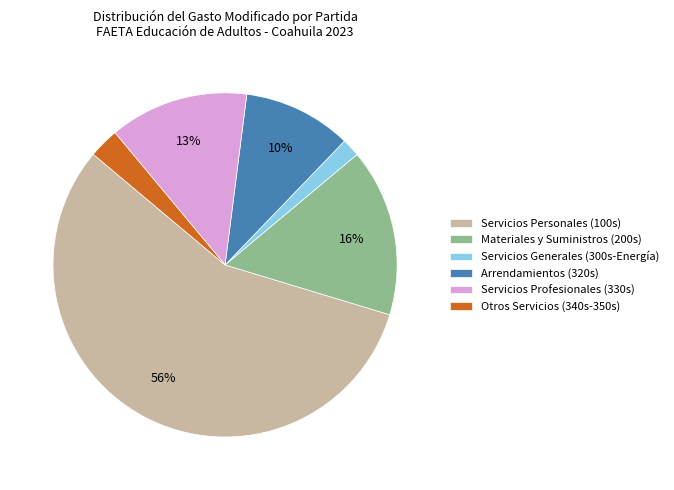

Rank the categories by value from highest to lowest.

Servicios Personales (100s), Materiales y Suministros (200s), Servicios Profesionales (330s), Arrendamientos (320s), Otros Servicios (340s-350s), Servicios Generales (300s-Energía)